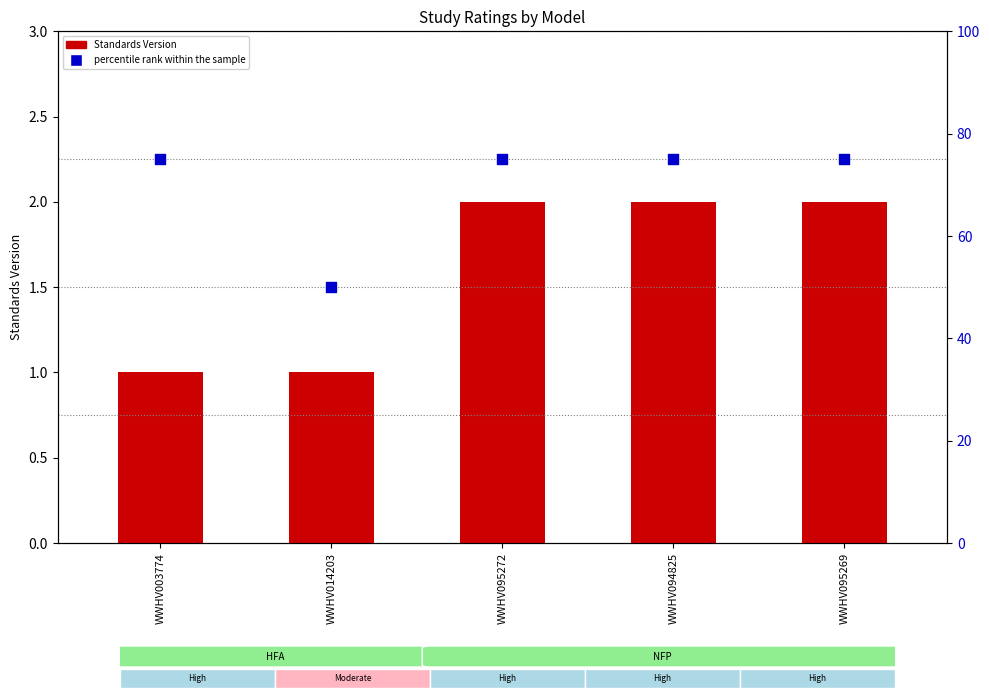

What are all the series names shown in the legend?

Standards Version, percentile rank within the sample